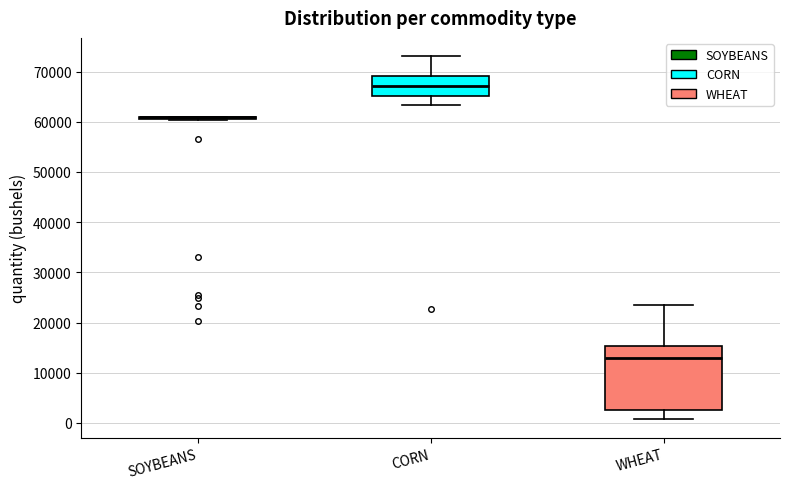

Reading left to right, transcribe this box plot: for each box, give where its median line is, the range the box spans, and where its two whiskers end, as read against the y-axis. The values are not printed on the chart, so give them approximately, as read against the axis.

SOYBEANS: box collapsed to a line at 61000, whiskers 60000 to 61000
CORN: median 67000, box 65000 to 69000, whiskers 63000 to 73000
WHEAT: median 13000, box 3000 to 15000, whiskers 1000 to 23000